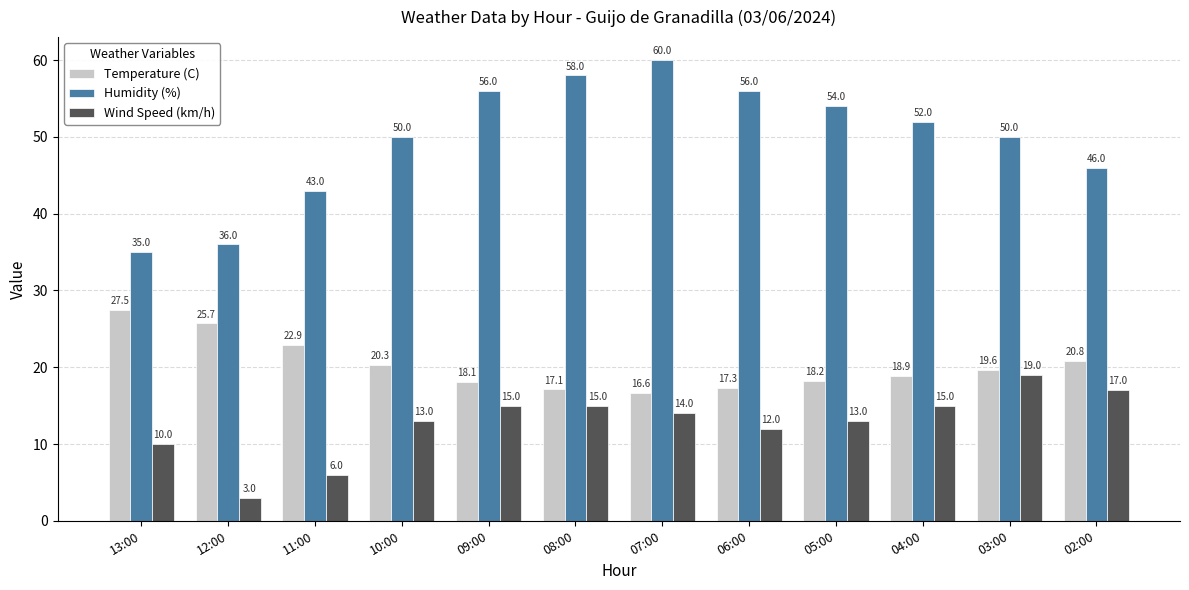

What is the total value across all series at 04:00?

85.9